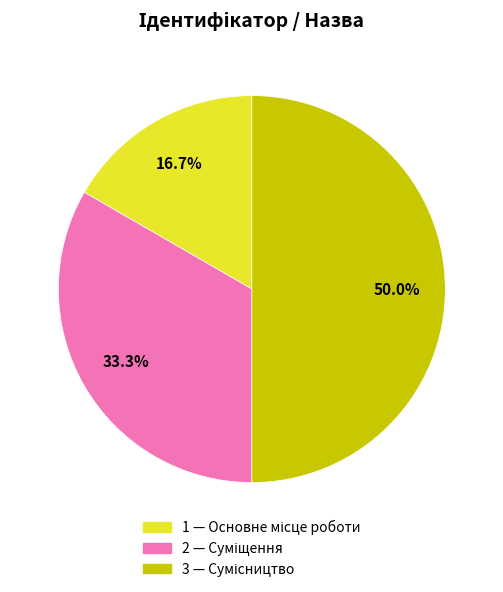

How many slices are in this pie chart?

3